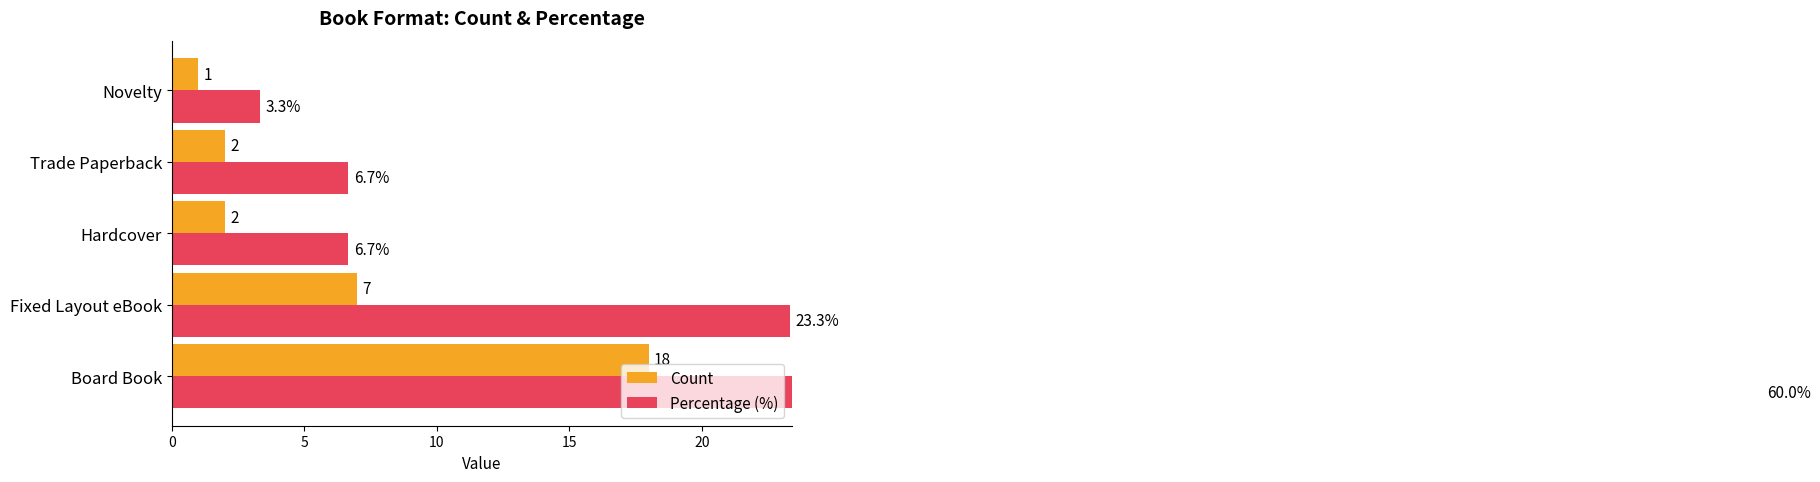

Is it true that Count equals 31.5 at 0?

False